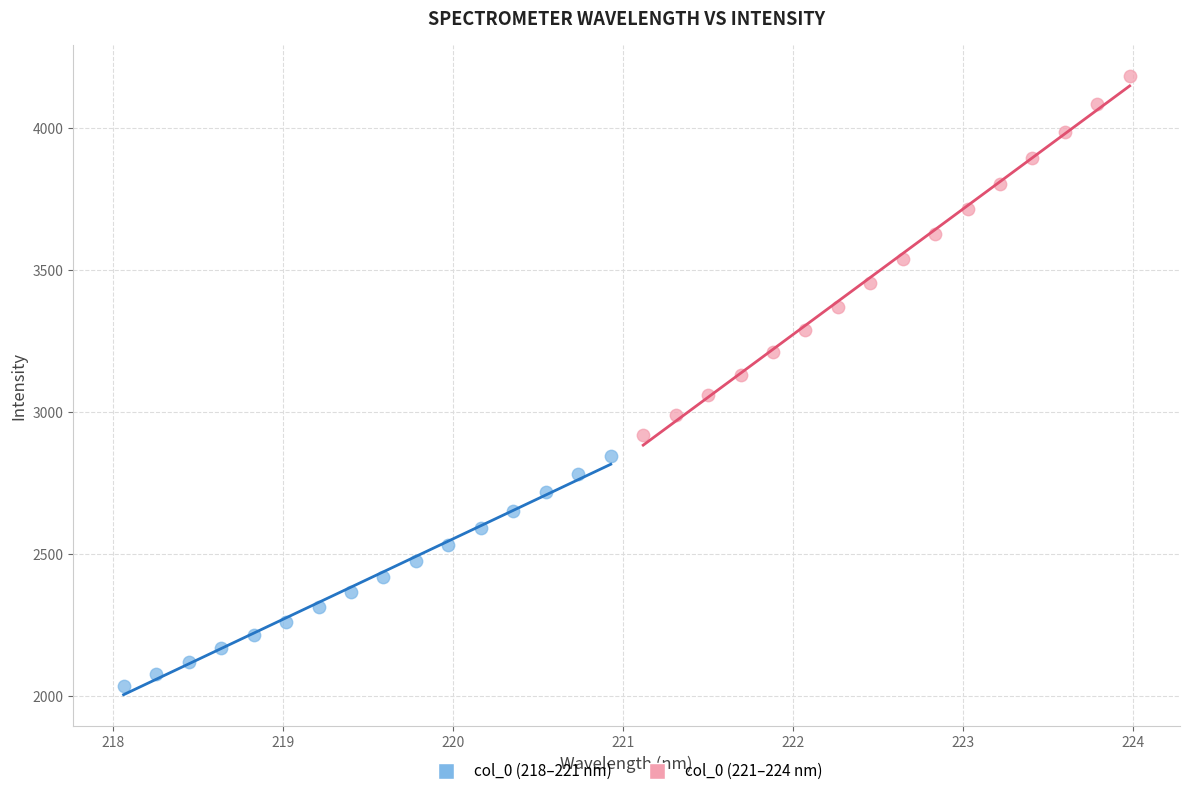

Which series has the largest Y range (max minus min)?

col_0 (221–224 nm)